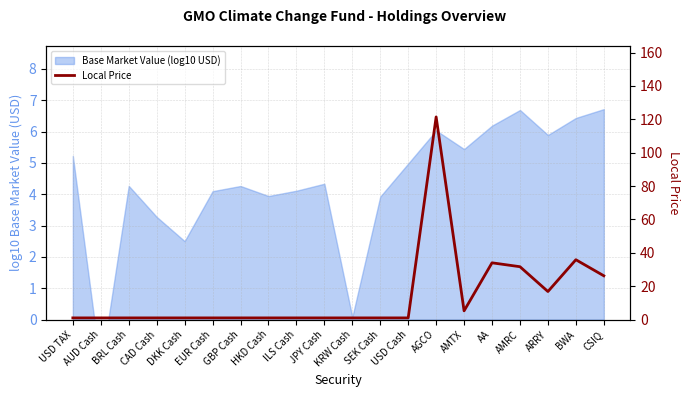

What is the difference between the maximum and minimum values?

120.4